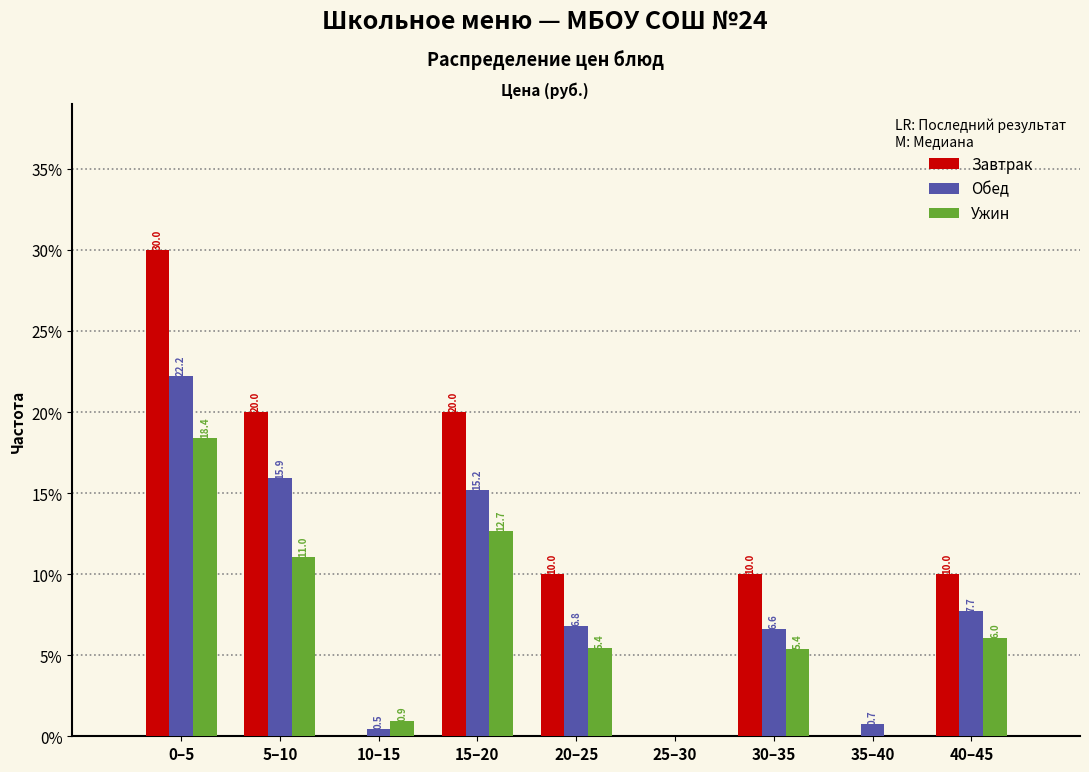

Reading left to right, transcribe all the data shown in this chart.

Завтрак: 0–5=30.0	5–10=20.0	10–15=0.0	15–20=20.0	20–25=10.0	25–30=0.0	30–35=10.0	35–40=0.0	40–45=10.0
Обед: 0–5=22.2	5–10=15.9	10–15=0.5	15–20=15.2	20–25=6.8	25–30=0.0	30–35=6.6	35–40=0.7	40–45=7.7
Ужин: 0–5=18.4	5–10=11.0	10–15=0.9	15–20=12.7	20–25=5.4	25–30=0.0	30–35=5.4	35–40=0.0	40–45=6.0